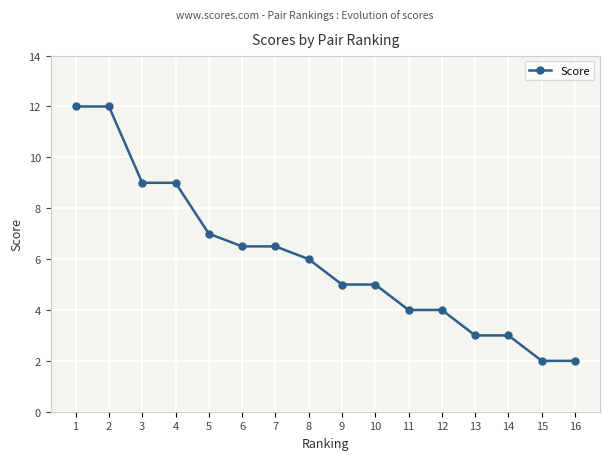

What is the minimum value shown in the chart?

2.0